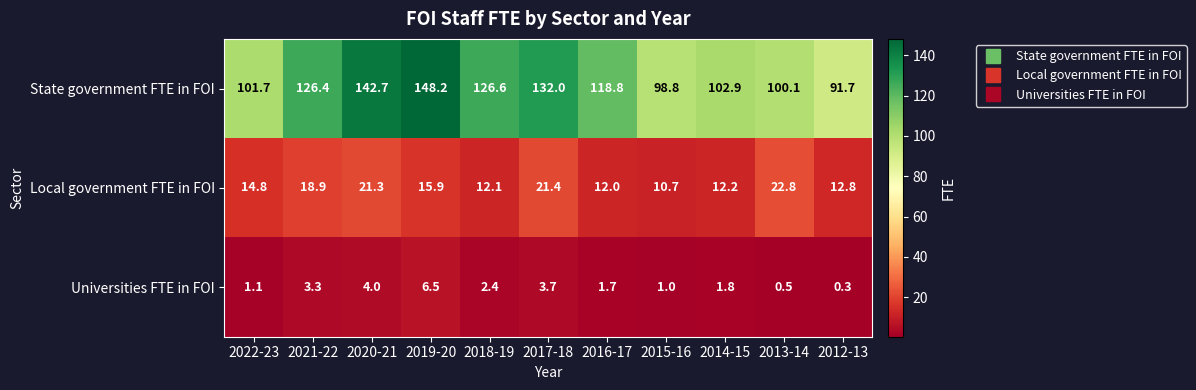

Rank the series by their maximum value, from lowest to highest.

Universities FTE in FOI, Local government FTE in FOI, State government FTE in FOI